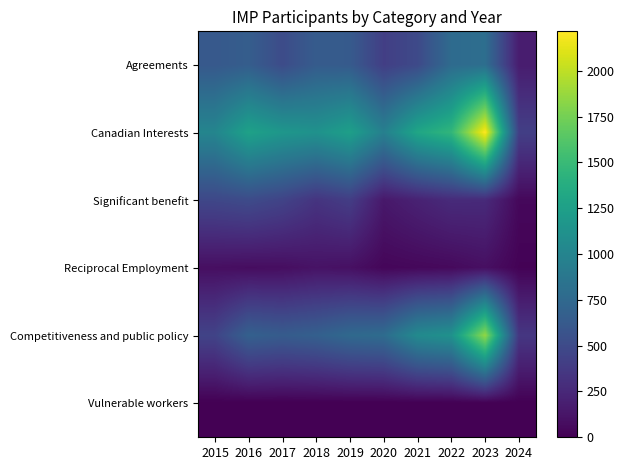

Which series has the largest range (max minus min)?

Canadian Interests